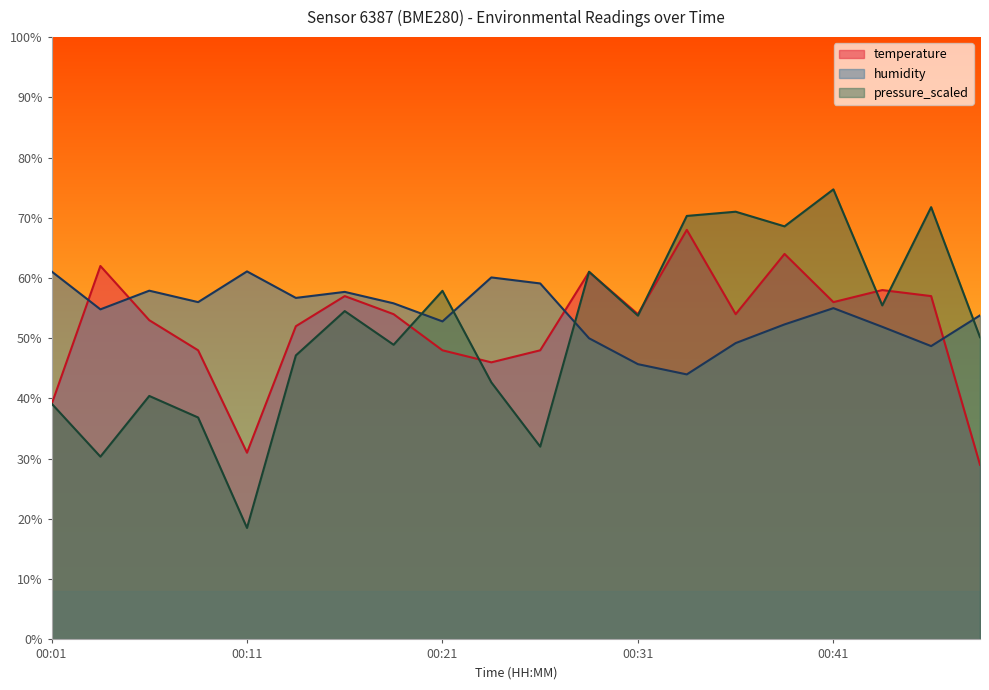

How many intersections are there between humidity and pressure_scaled?

4